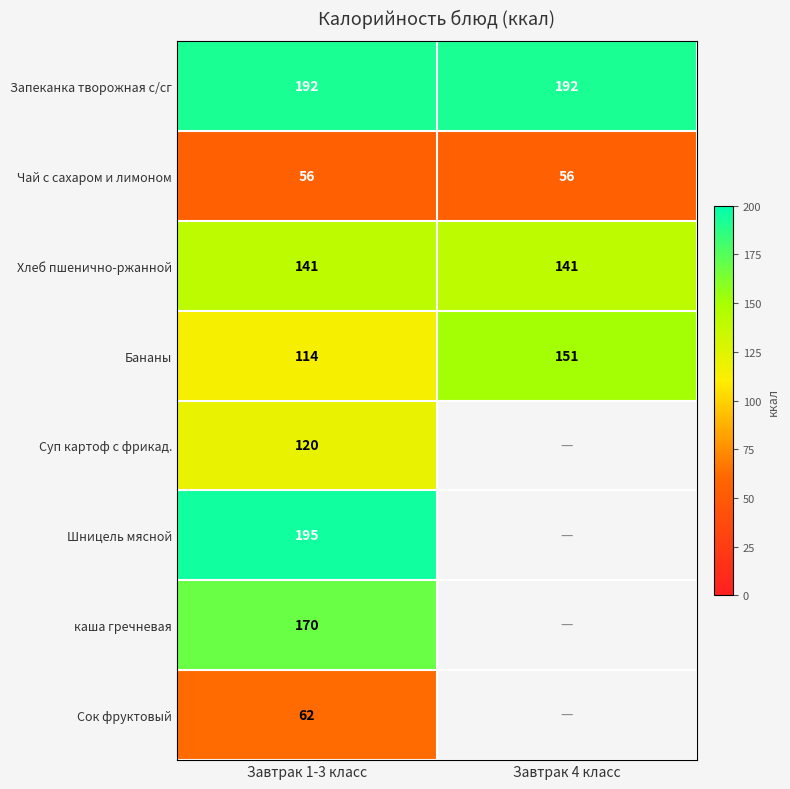

What is the approximate value of Бананы at Завтрак 1-3 класс?

114